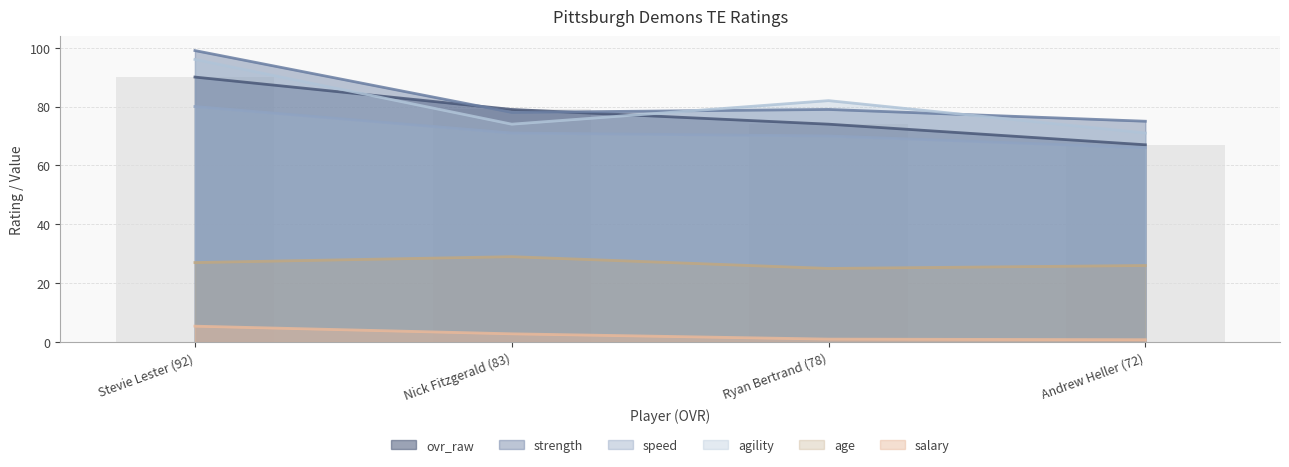

Where does the age series first go above 27?

Nick Fitzgerald (83)